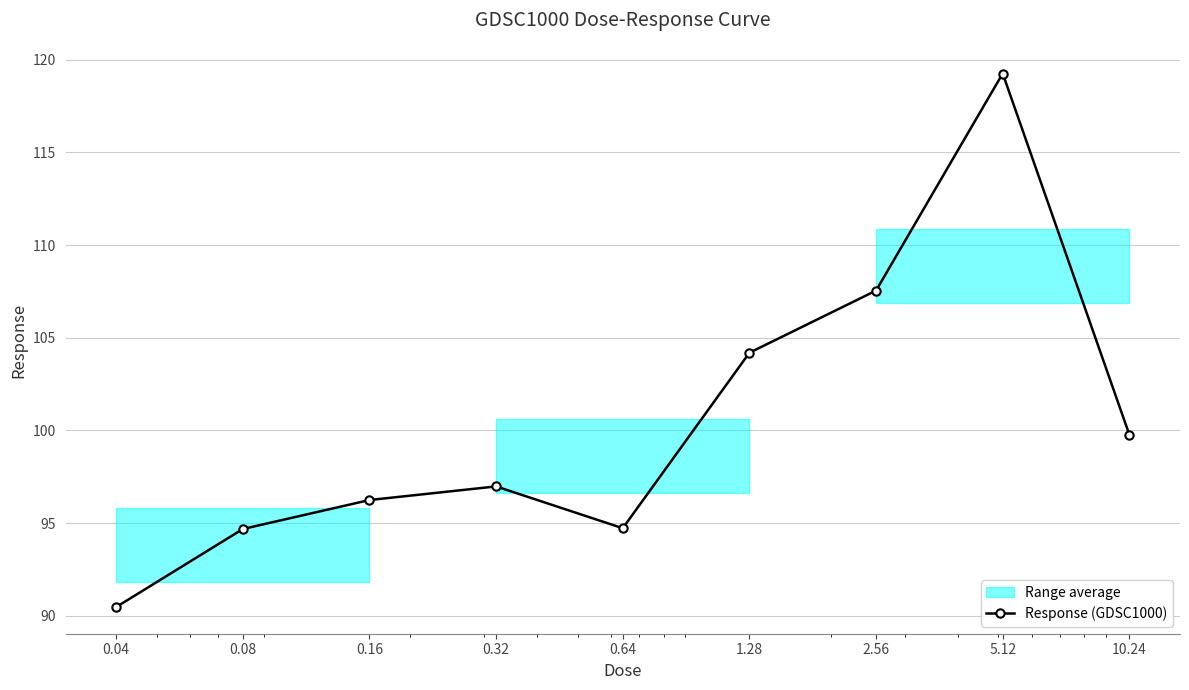

What is the label of the 8th point from the right?

0.08